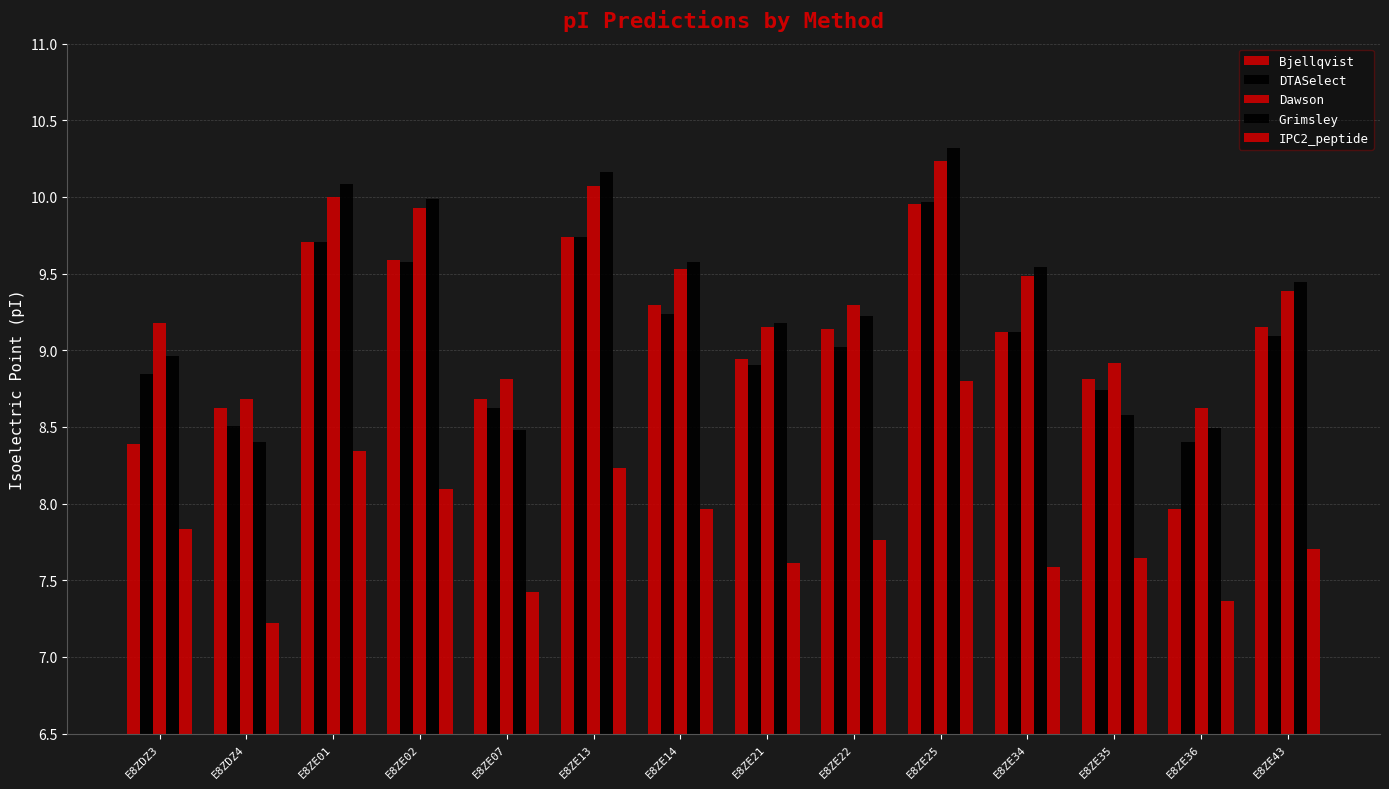

True or false: DTASelect has a value of 12.9 at E8ZE22.

False